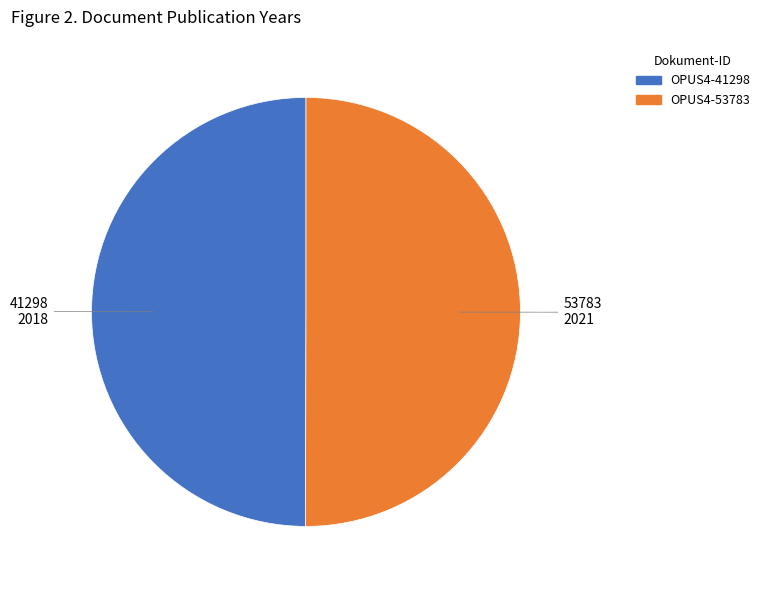

Is the sum of OPUS4-53783 and OPUS4-41298 greater than half?

Yes